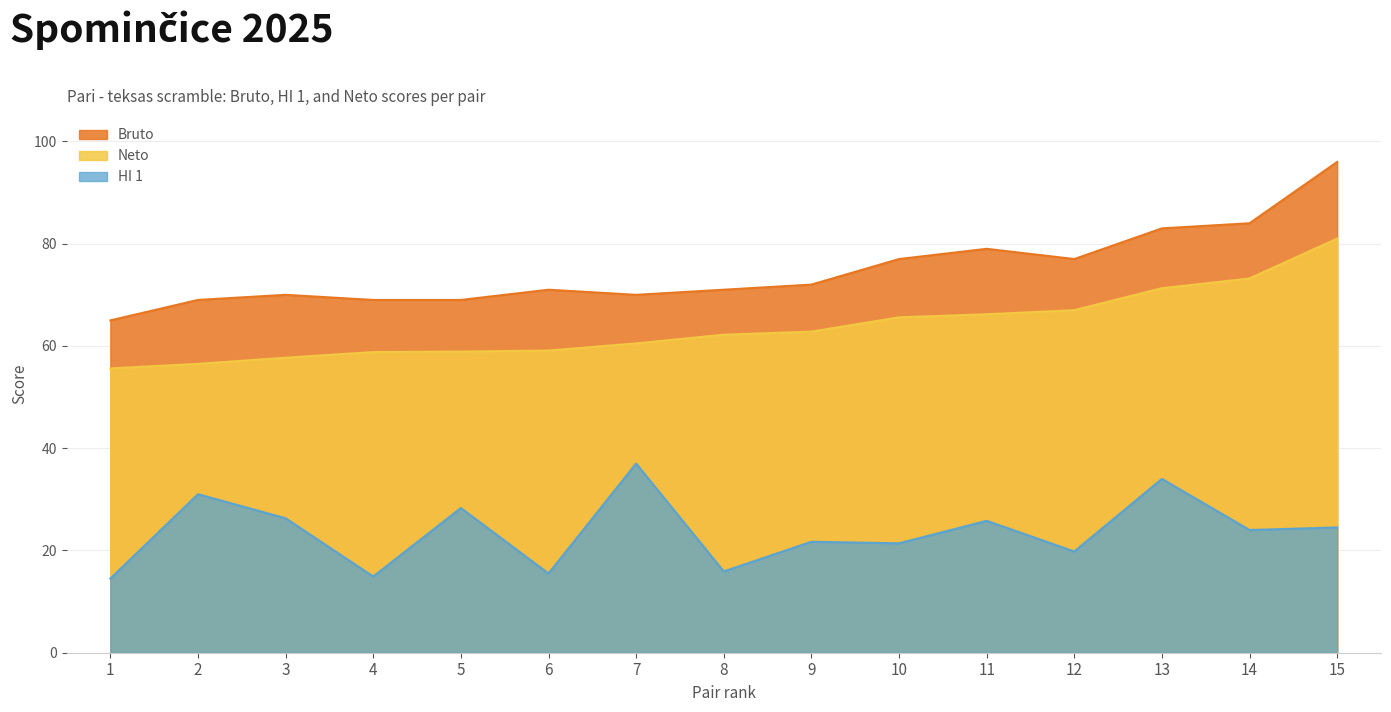

Reading right to left, what are all the values shown in this chart?

Bruto: 15=96.0	14=84.0	13=83.0	12=77.0	11=79.0	10=77.0	9=72.0	8=71.0	7=70.0	6=71.0	5=69.0	4=69.0	3=70.0	2=69.0	1=65.0
HI 1: 15=24.5	14=24.0	13=34.0	12=19.8	11=25.8	10=21.4	9=21.7	8=15.9	7=37.0	6=15.5	5=28.3	4=14.9	3=26.3	2=31.0	1=14.5
Neto: 15=81.0	14=73.2	13=71.3	12=67.0	11=66.2	10=65.6	9=62.8	8=62.2	7=60.5	6=59.1	5=58.9	4=58.8	3=57.7	2=56.5	1=55.6